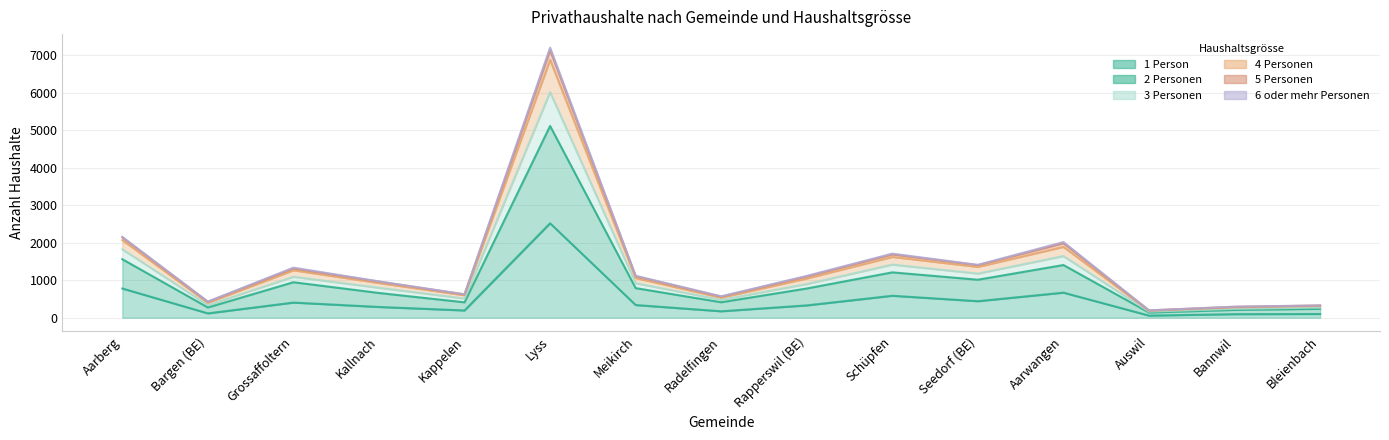

What is the sum of the 1 Person values at Radelfingen and Schüpfen?

758